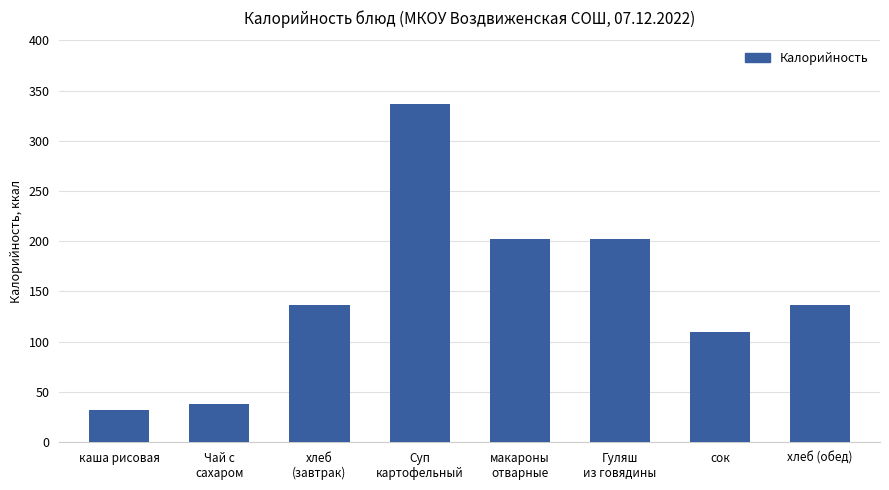

Which label corresponds to the largest value in the chart?

Суп
картофельный